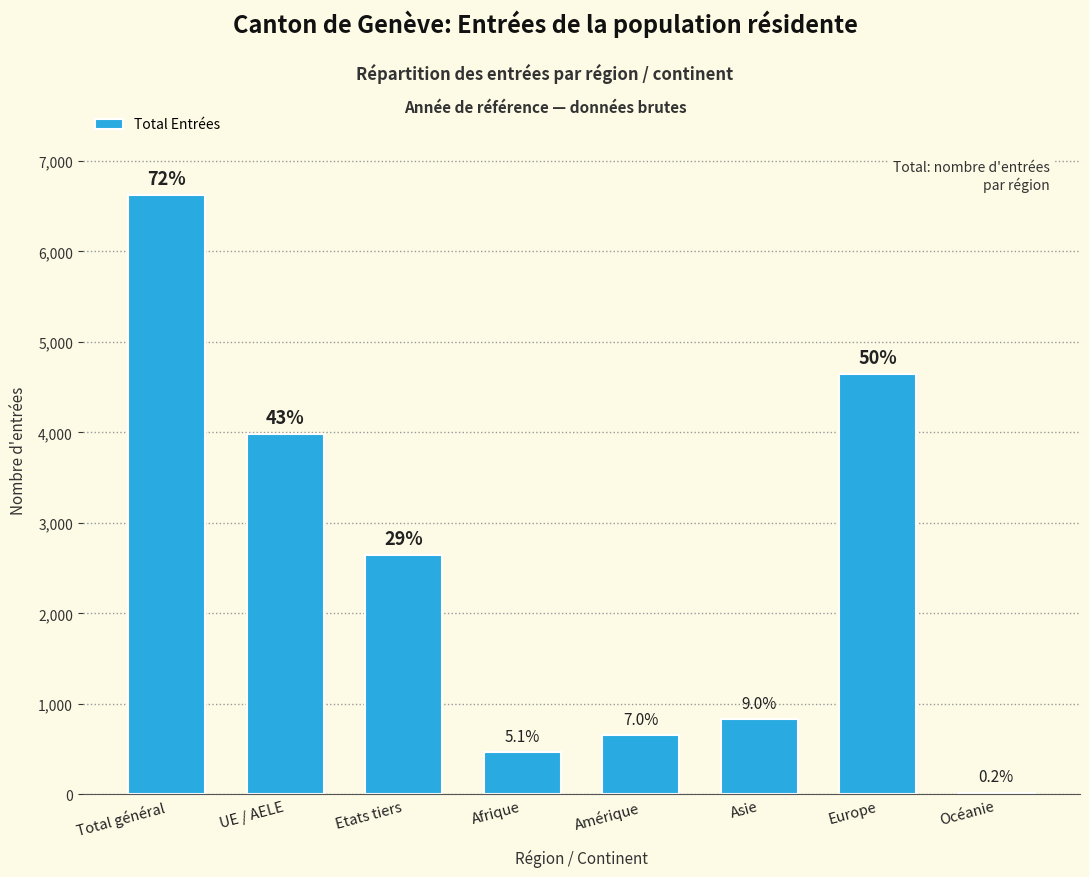

What is the sum of the values at Europe and Asie?

5475